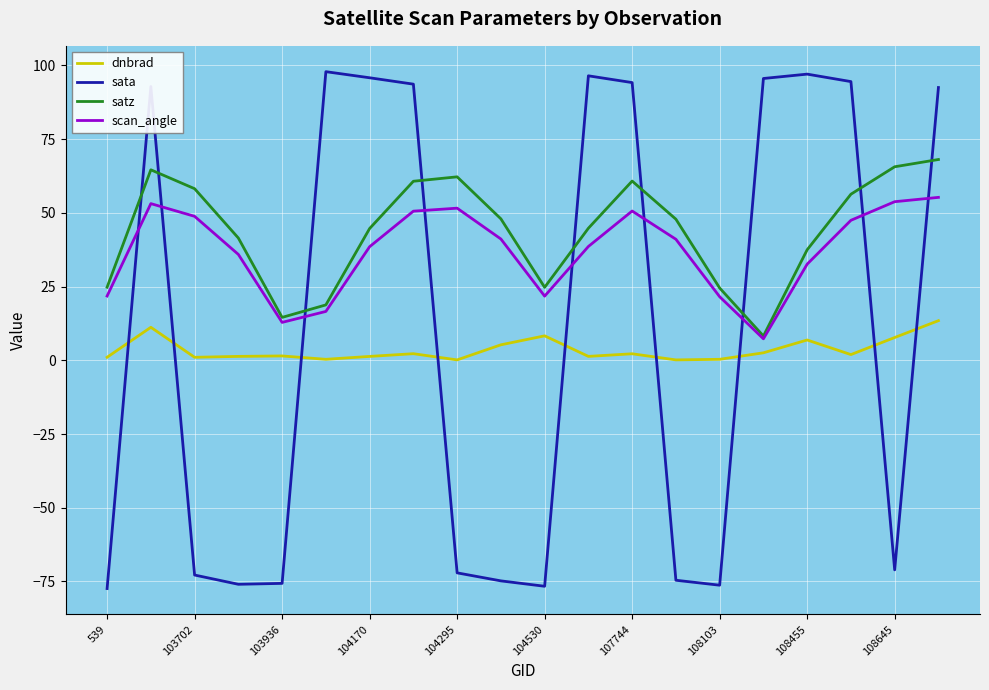

What is the lowest value of the scan_angle series?

7.3